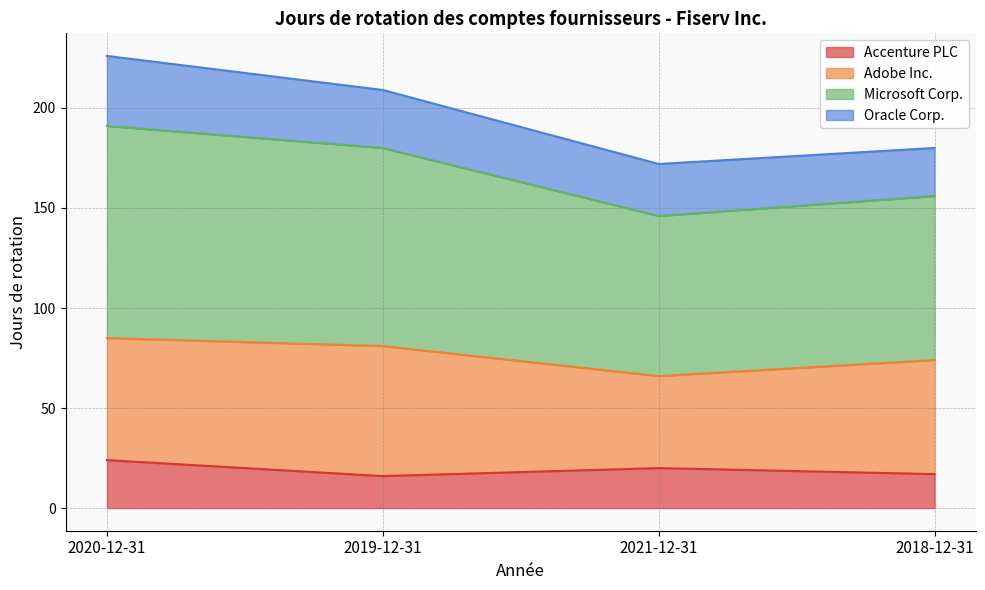

At which label does Accenture PLC first exceed 20?

2020-12-31